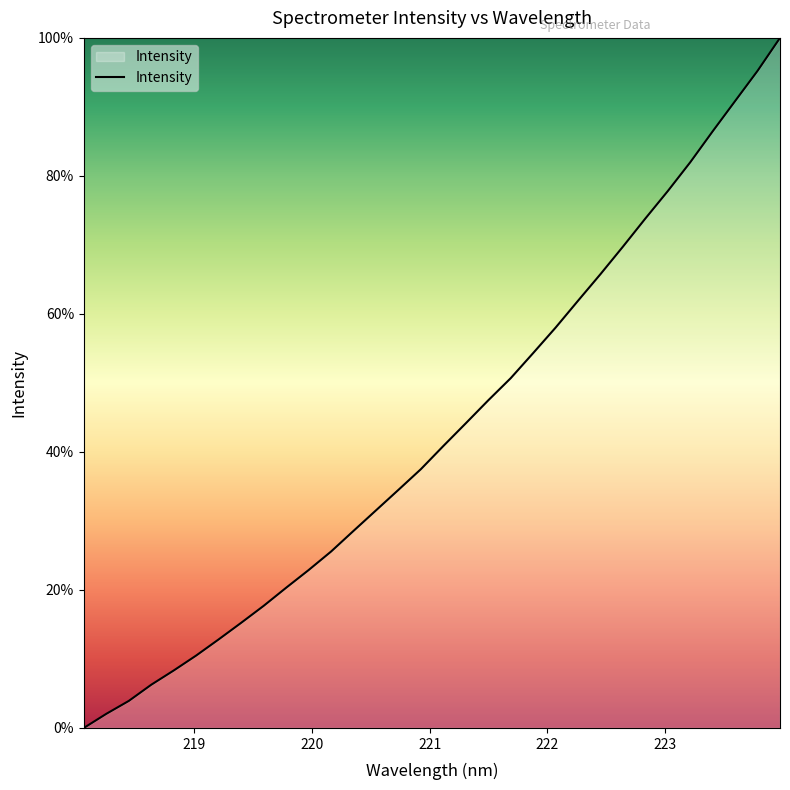

True or false: the data has more than 2 interior local peaks.

False